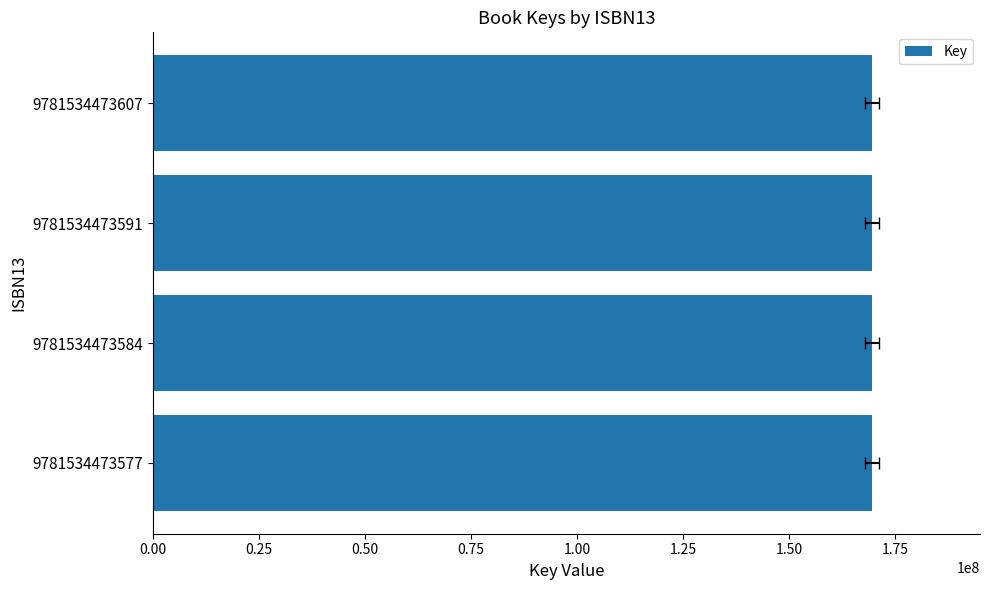

Count the number of categories in the chart.

4